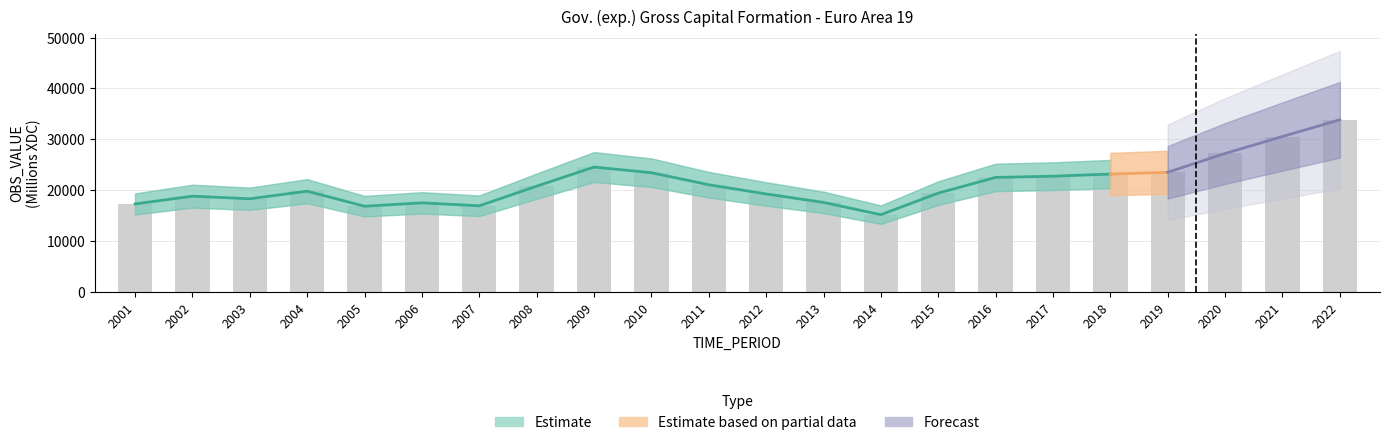

Where is the data nearest to the value 24487?

2009